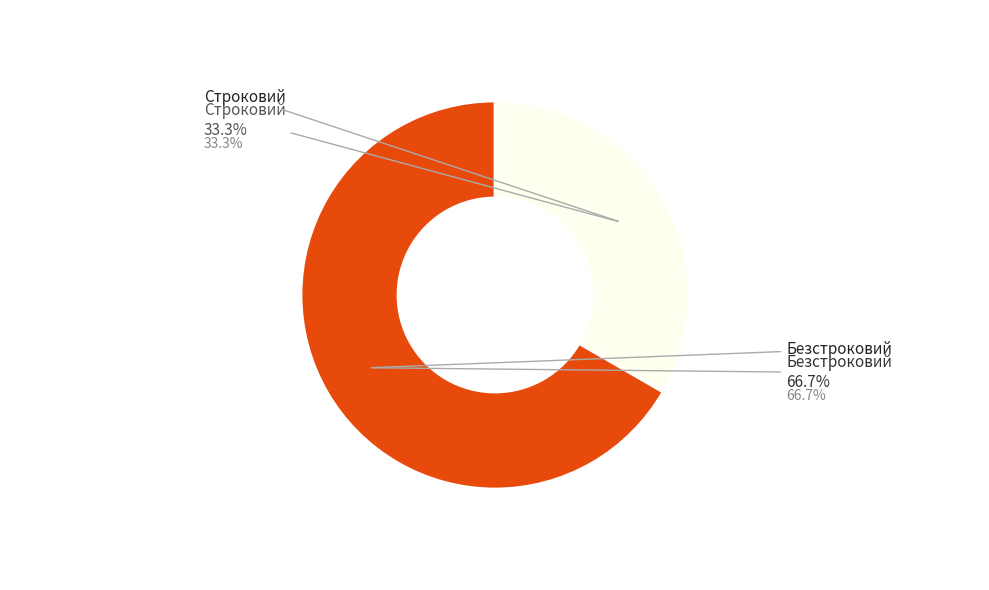

To the nearest percent, what portion does Строковий represent?

33%